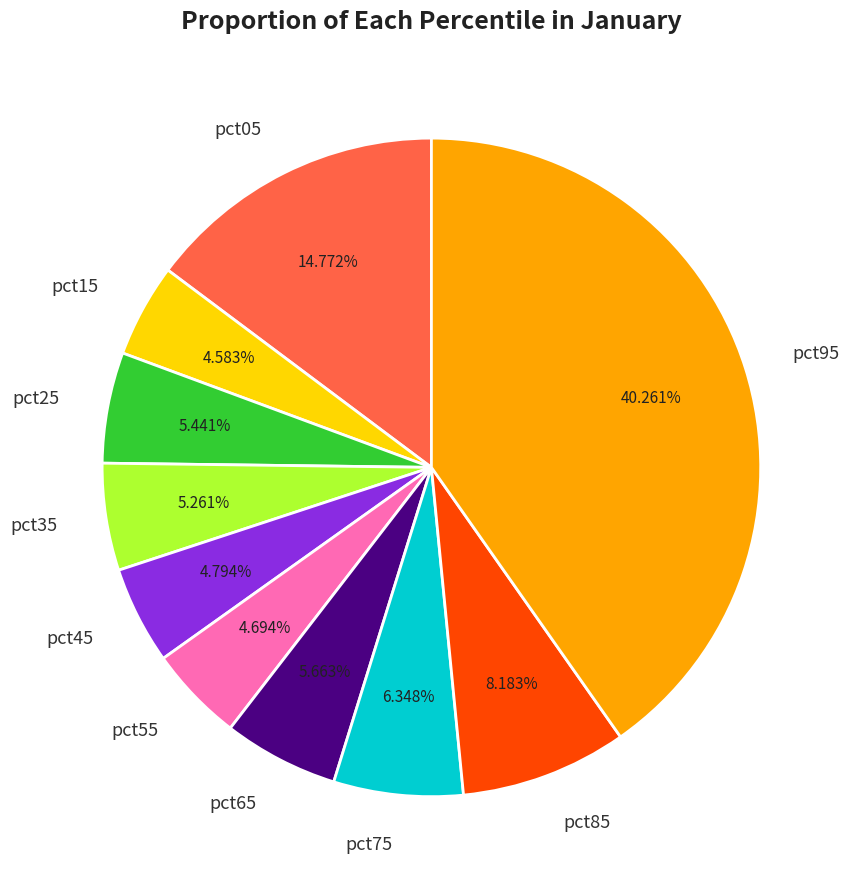

The pct05 slice represents 15% of the pie. True or false?

True